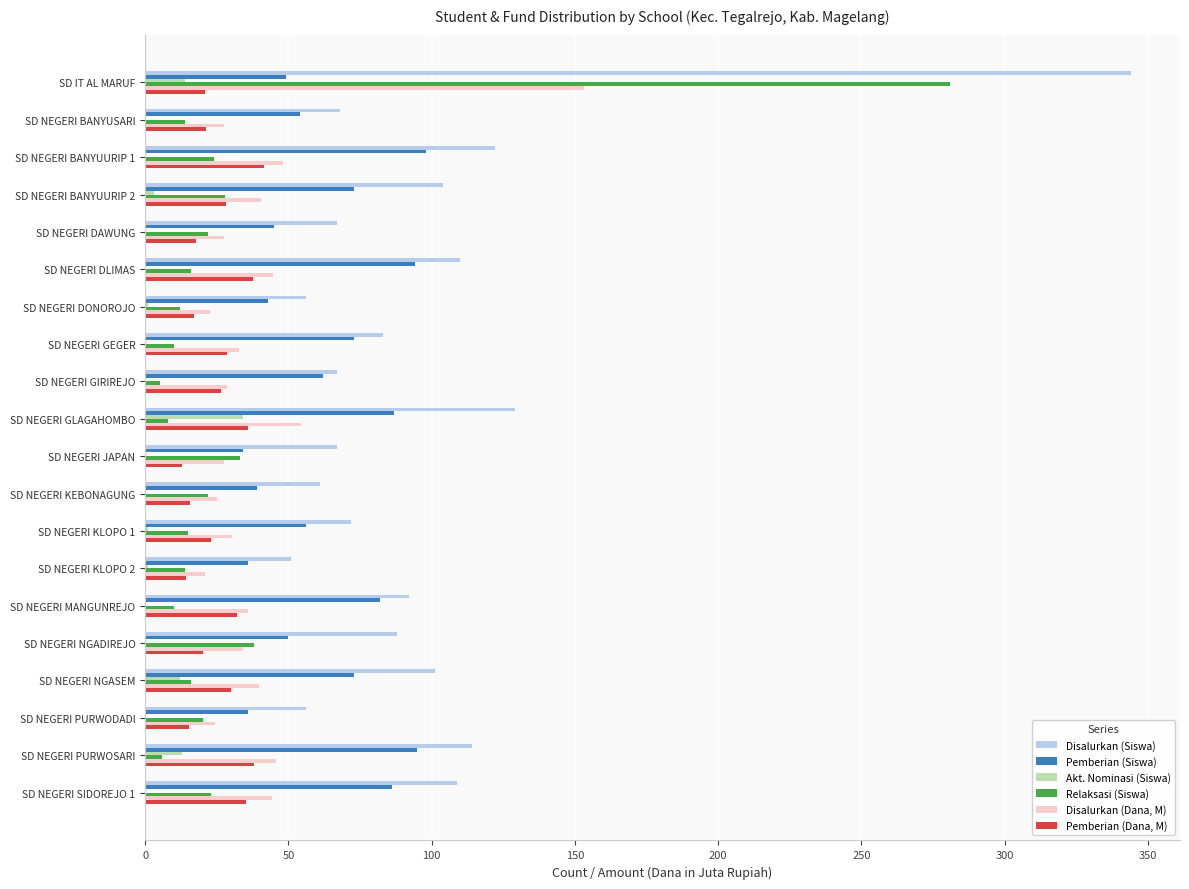

What is the total value across all series at SD NEGERI KEBONAGUNG?

162.7